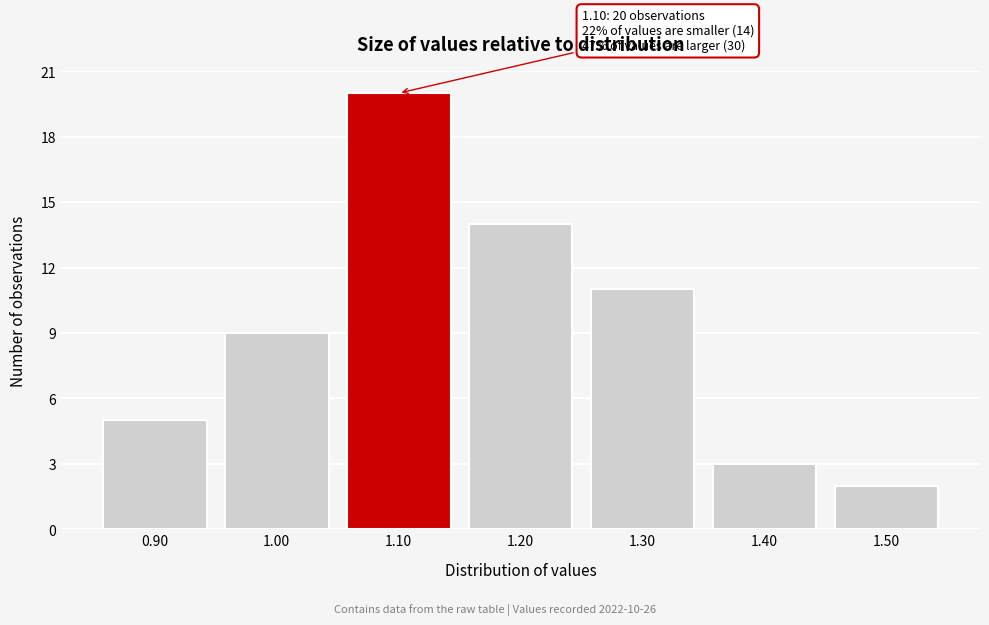

Reading left to right, extract all data points from this chart.

0.90=5	1.00=9	1.10=20	1.20=14	1.30=11	1.40=3	1.50=2